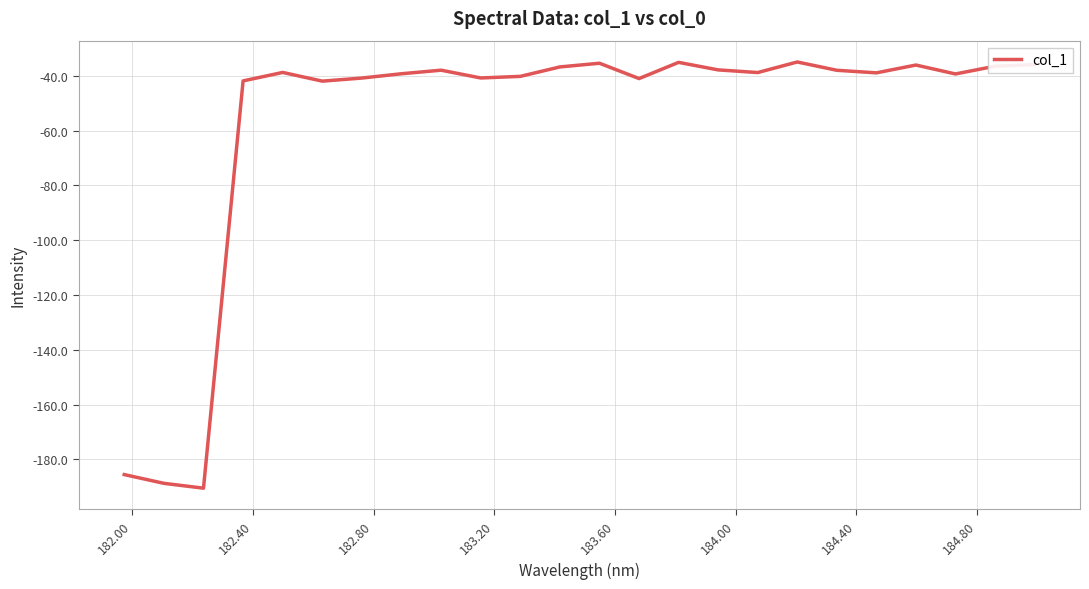

What is the difference between the maximum and minimum values?

155.5